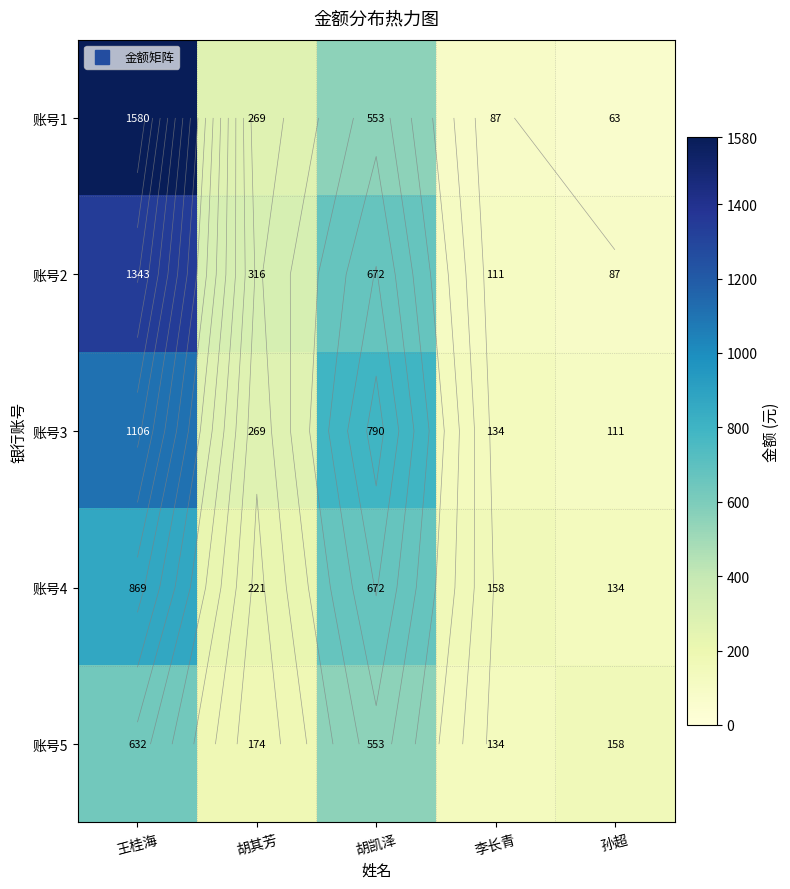

Rank the categories by 账号3 value from highest to lowest.

王桂海, 胡凯泽, 胡其芳, 李长青, 孙超